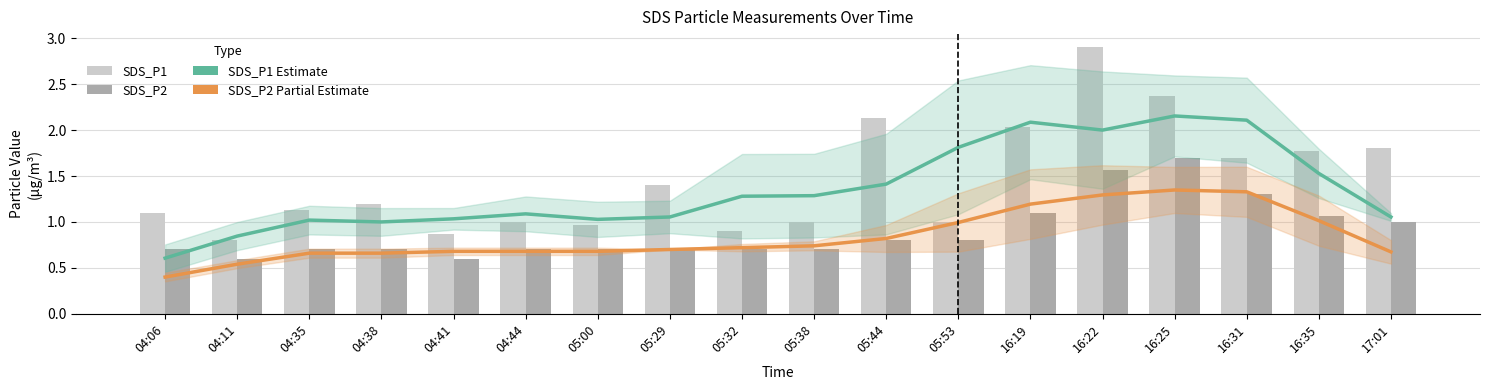

What position from the right is 04:44?

13